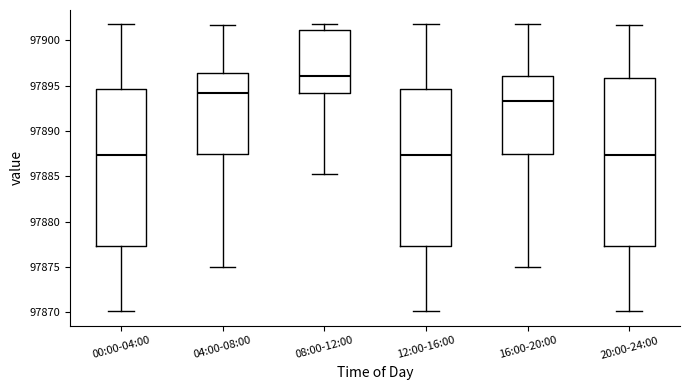

Reading left to right, transcribe this box plot: for each box, give where its median line is, the range the box spans, and where its two whiskers end, as read against the y-axis. The values are not printed on the chart, so give them approximately, as read against the axis.

00:00-04:00: median 97887.5, box 97877.5 to 97894.5, whiskers 97870.0 to 97902.0
04:00-08:00: median 97894.0, box 97887.5 to 97896.5, whiskers 97875.0 to 97902.0
08:00-12:00: median 97896.0, box 97894.0 to 97901.0, whiskers 97885.5 to 97902.0
12:00-16:00: median 97887.5, box 97877.5 to 97894.5, whiskers 97870.0 to 97902.0
16:00-20:00: median 97893.5, box 97887.5 to 97896.0, whiskers 97875.0 to 97902.0
20:00-24:00: median 97887.5, box 97877.5 to 97896.0, whiskers 97870.0 to 97902.0